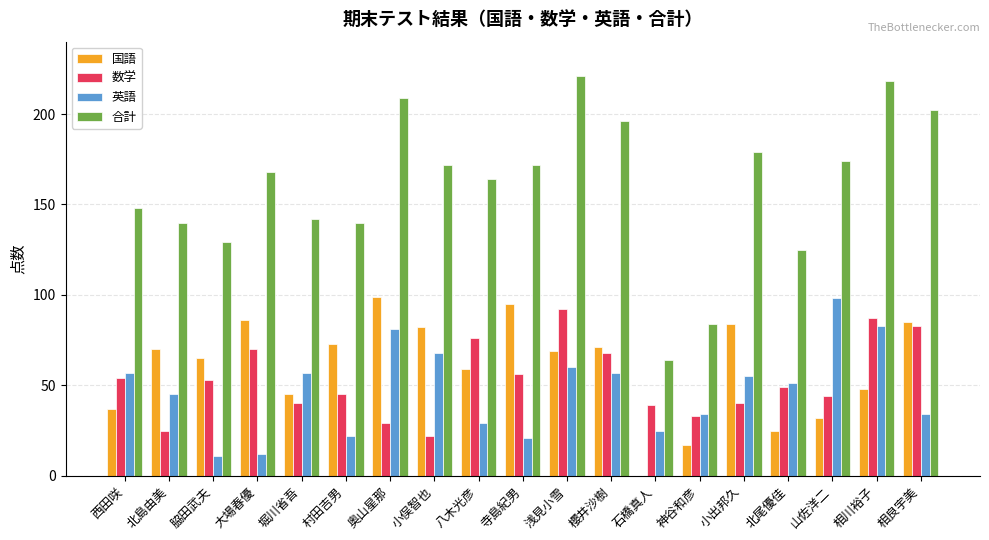

What is the sum of all 数学 values?

1005